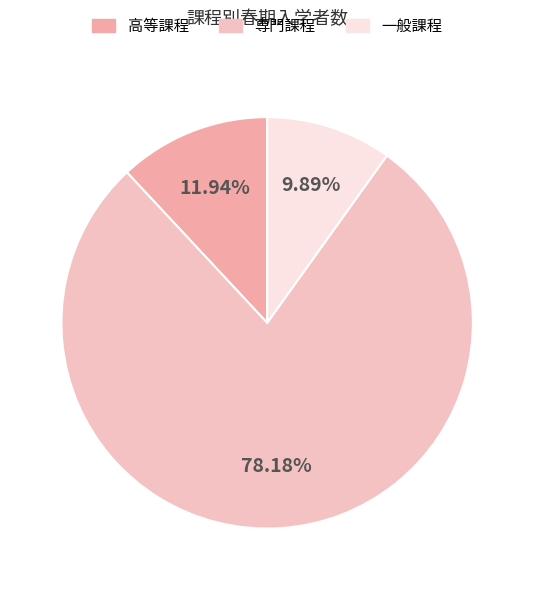

The 高等課程 slice represents 5% of the pie. True or false?

False